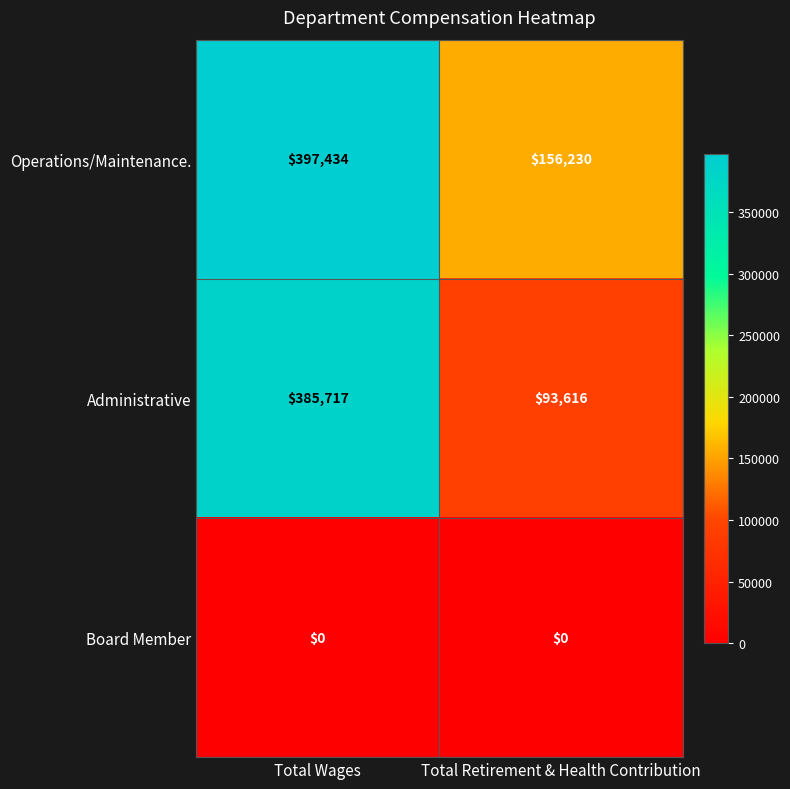

Which category has the highest value across all series?

Total Wages